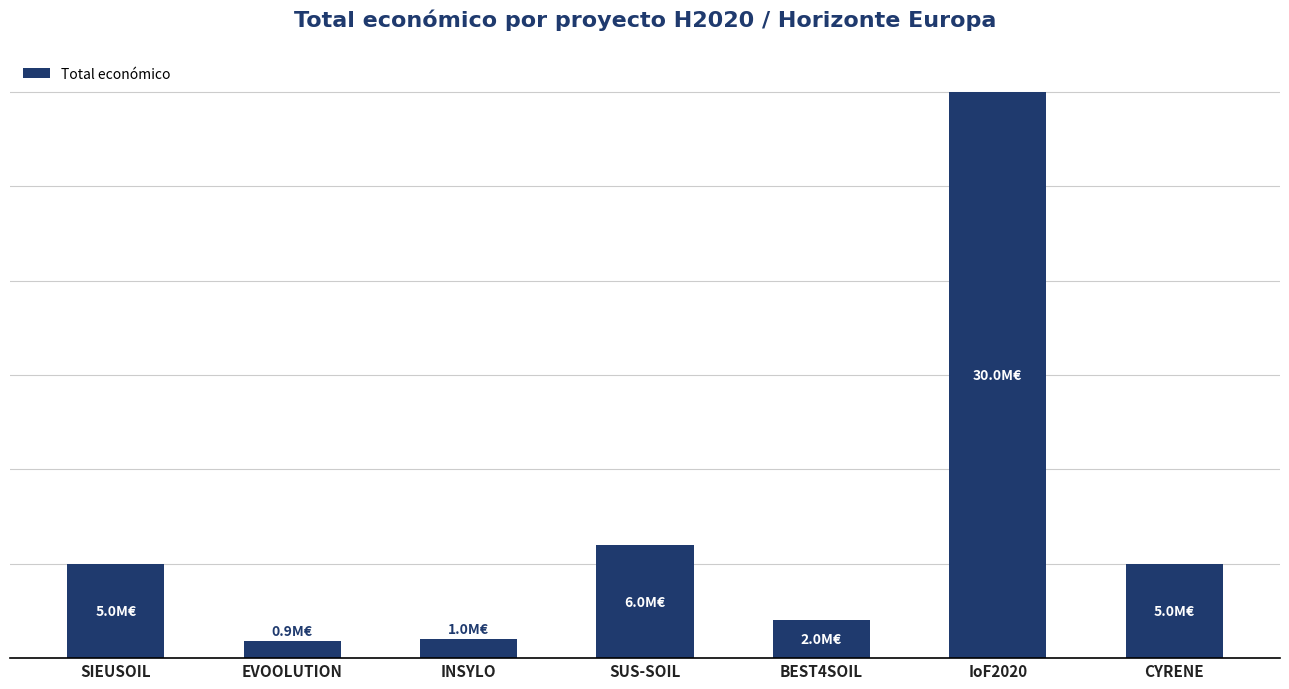

List the labels in order of value, smallest first.

EVOOLUTION, INSYLO, BEST4SOIL, SIEUSOIL, CYRENE, SUS-SOIL, IoF2020